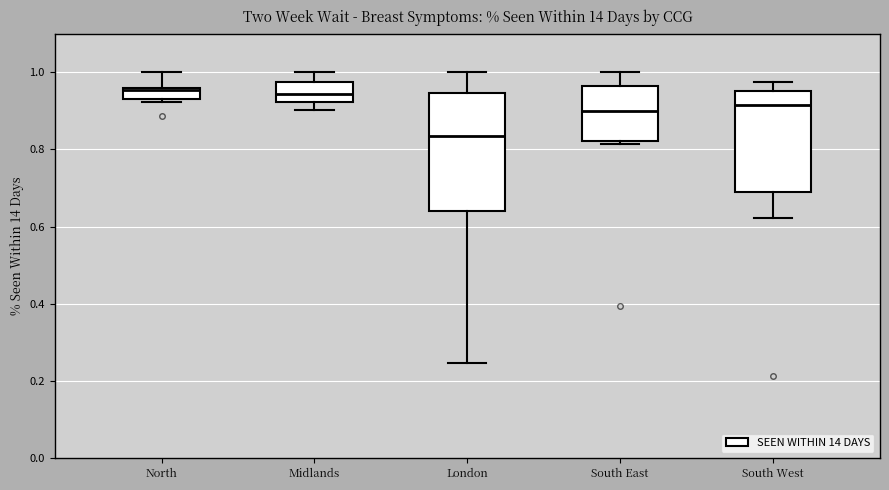

Where does the lower whisker of the box for South West end on the y-axis? The values are not printed on the chart, so give them approximately, as read against the axis.

0.62